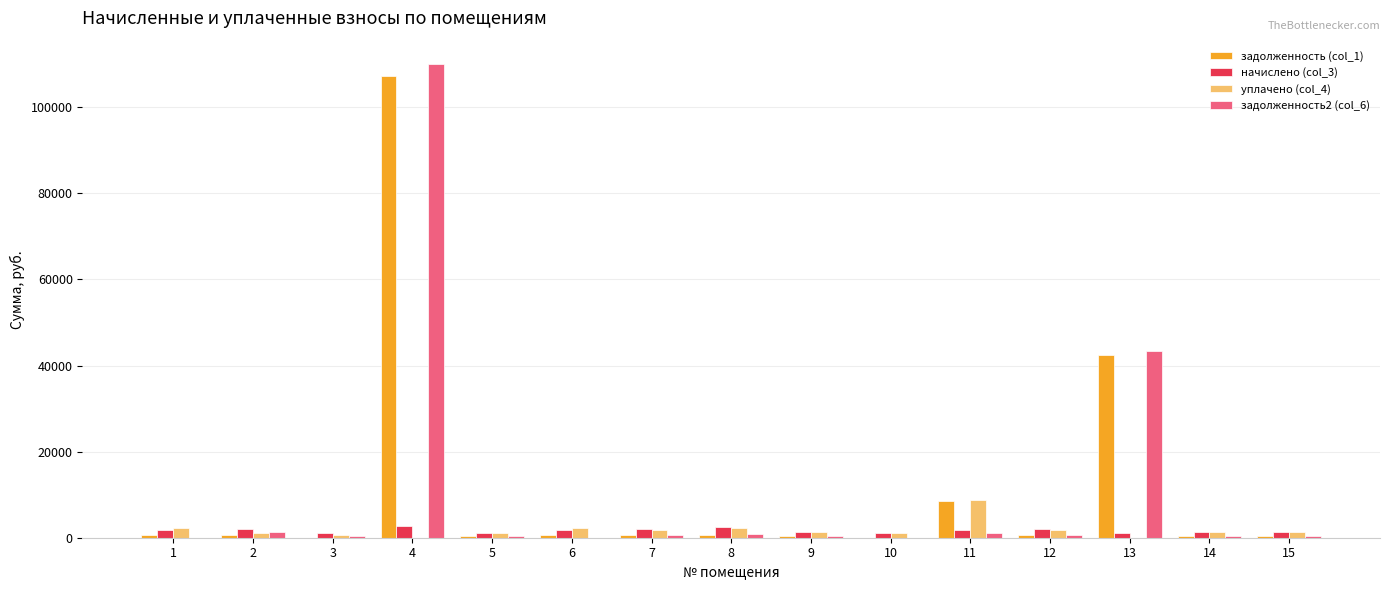

At which category is the sum across all series the highest?

4